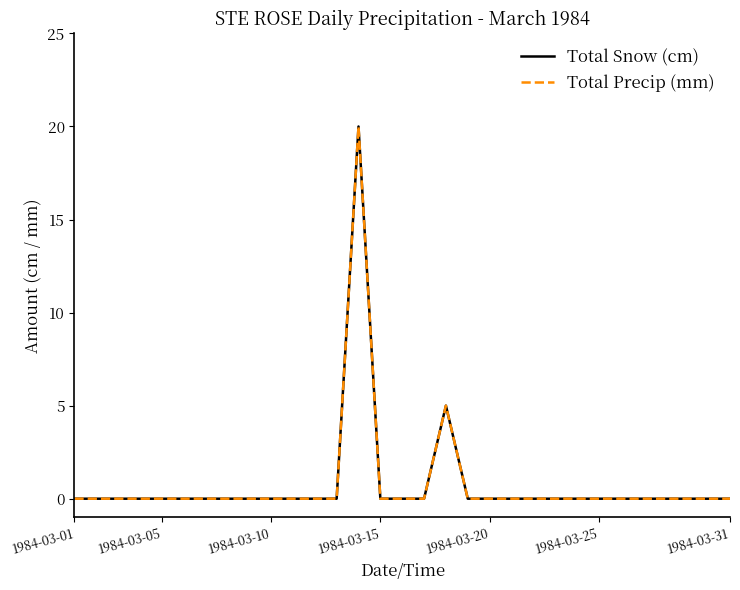

Is this an area chart (filled region under the line)?

No